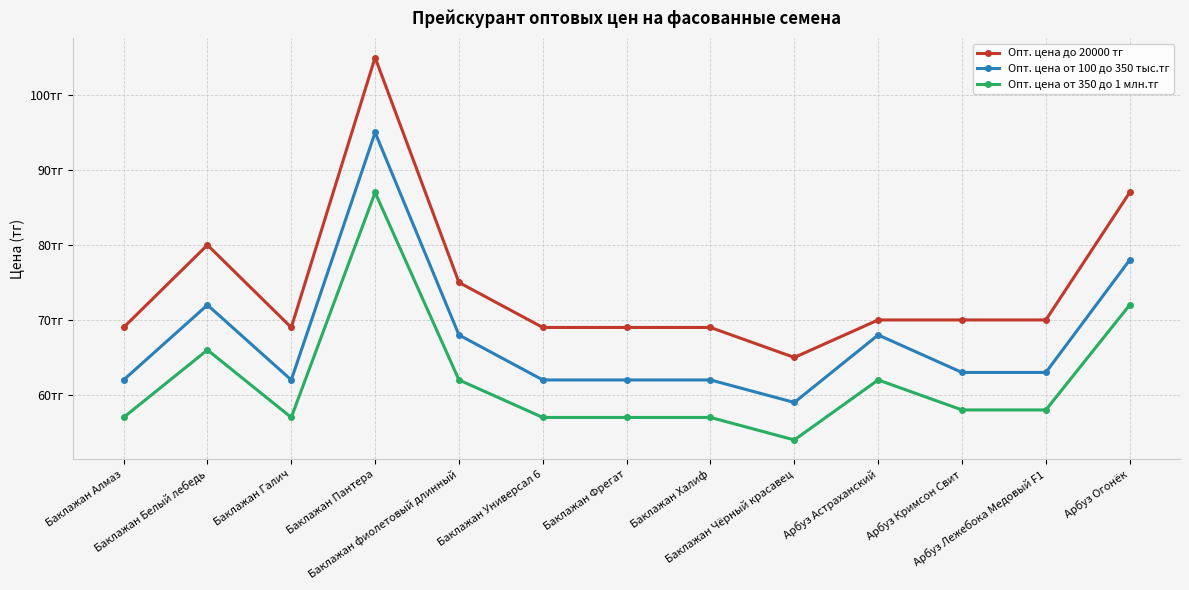

At which label is Опт. цена от 100 до 350 тыс.тг closest to 77?

Арбуз Огонёк